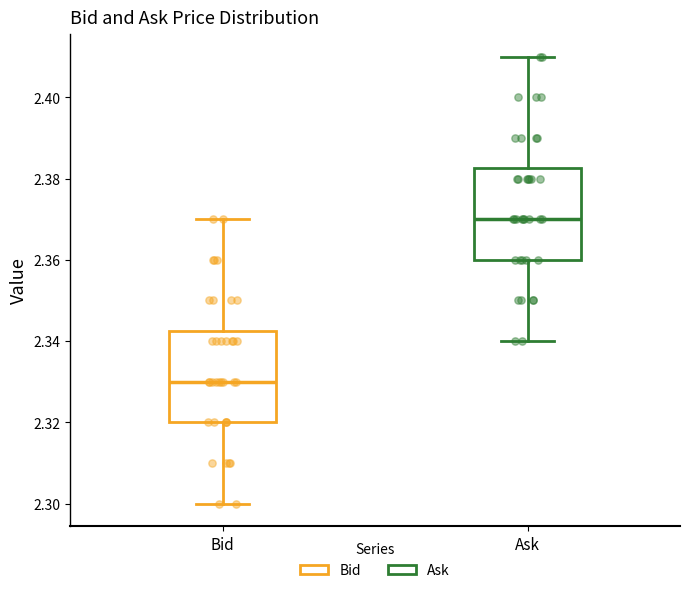

Reading left to right, transcribe this box plot: for each box, give where its median line is, the range the box spans, and where its two whiskers end, as read against the y-axis. The values are not printed on the chart, so give them approximately, as read against the axis.

Bid: median 2.330, box 2.320 to 2.342, whiskers 2.300 to 2.370
Ask: median 2.370, box 2.360 to 2.382, whiskers 2.340 to 2.410